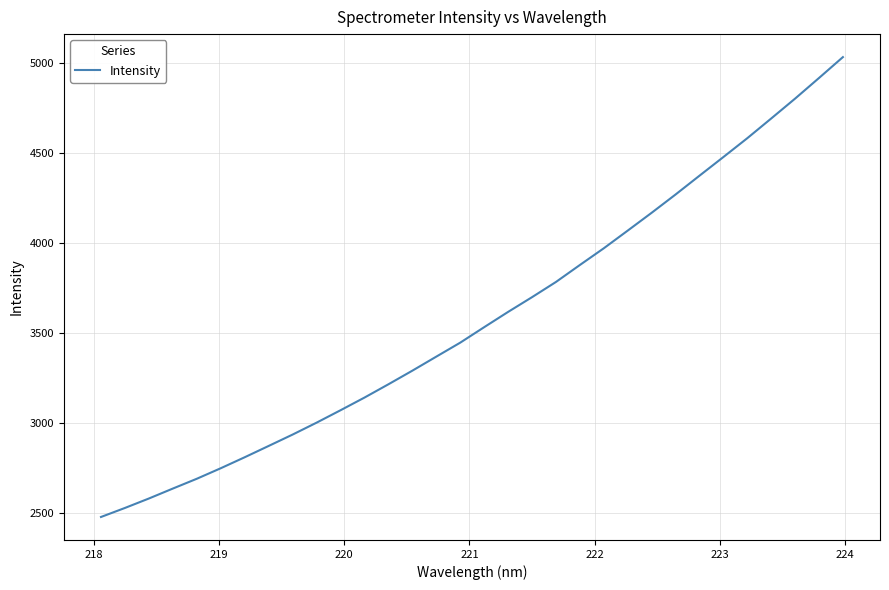

Count the number of data series in this chart.

1